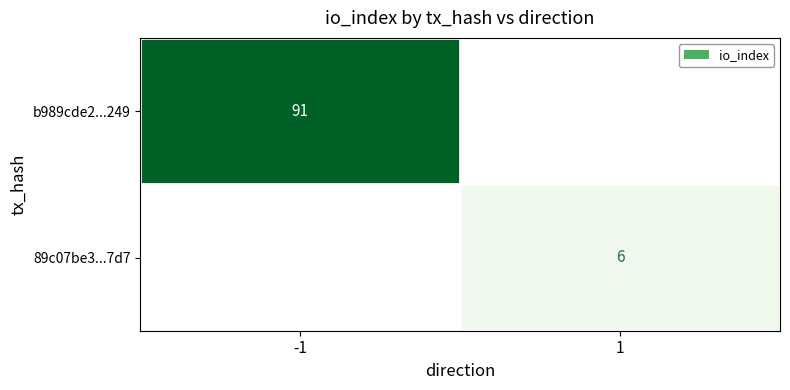

Which has a higher value, 1 or -1?

-1